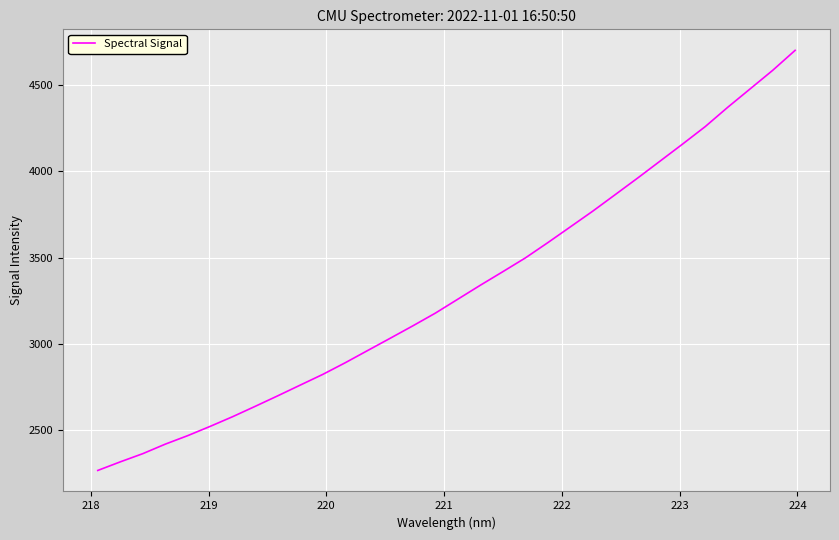

What is the maximum value shown in the chart?

4700.4